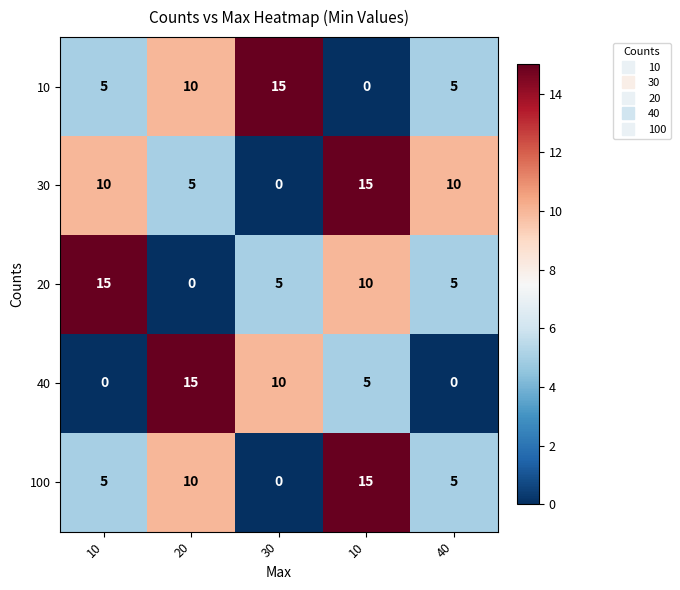

List the series in order of their peak value, highest first.

10, 30, 20, 40, 100